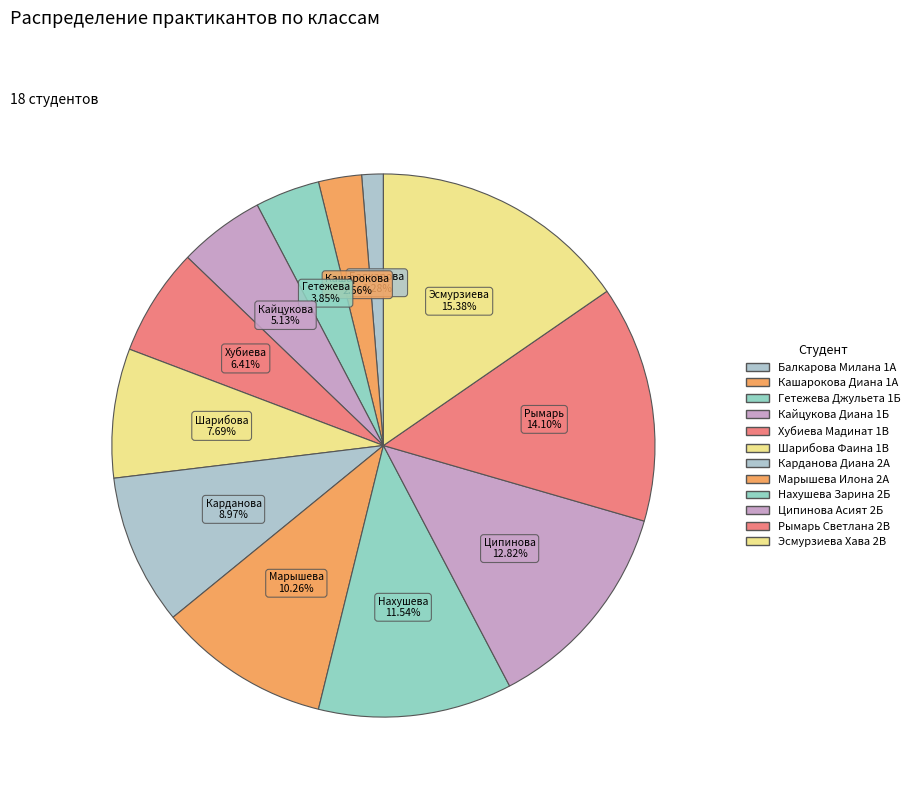

How many slices are in this pie chart?

12